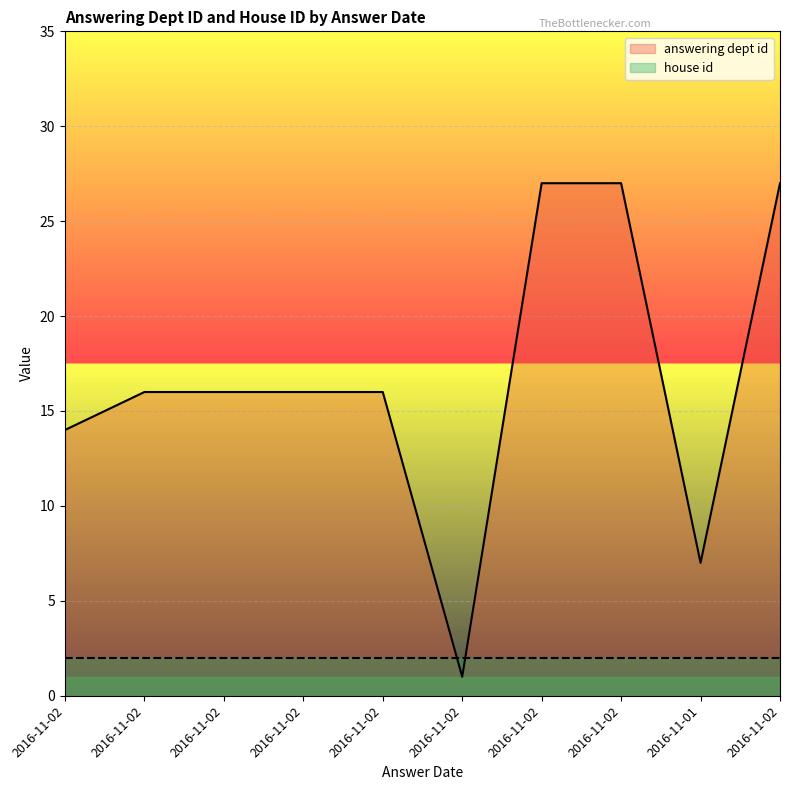

Which has a higher value, 2016-11-02 or 2016-11-02?

2016-11-02